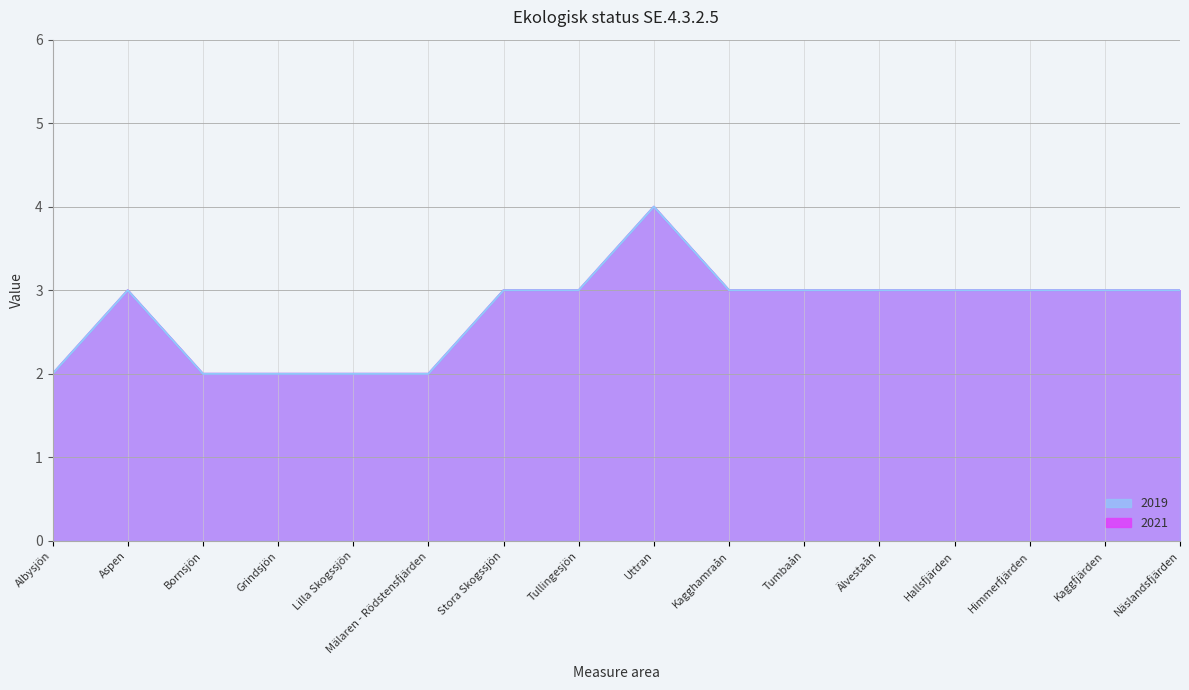

At which label is 2019 closest to 3?

Aspen